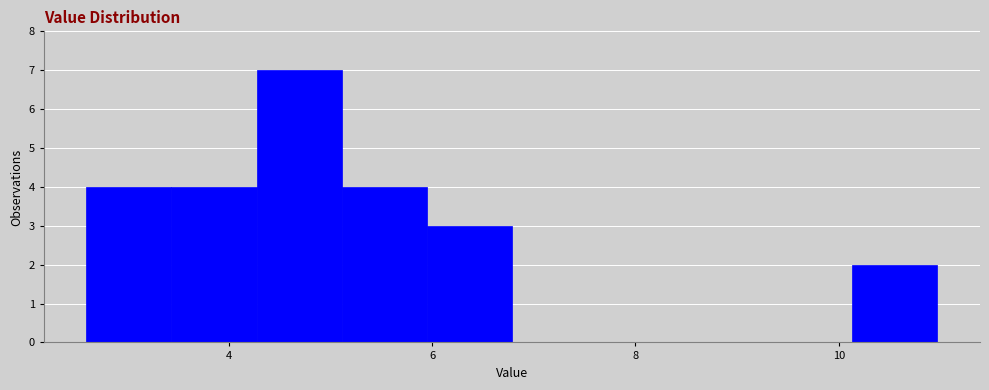

Reading left to right, list every bar in this chart as the range it spans on the x-axis followed by its height. Neither the bar edges nor the heights are printed on the chart, so give them approximately, as read against the axes.

2.6 to 3.4: 4
3.4 to 4.2: 4
4.2 to 5.2: 7
5.2 to 6.0: 4
6.0 to 6.8: 3
6.8 to 7.6: 0
7.6 to 8.4: 0
8.4 to 9.2: 0
9.2 to 10.2: 0
10.2 to 11.0: 2